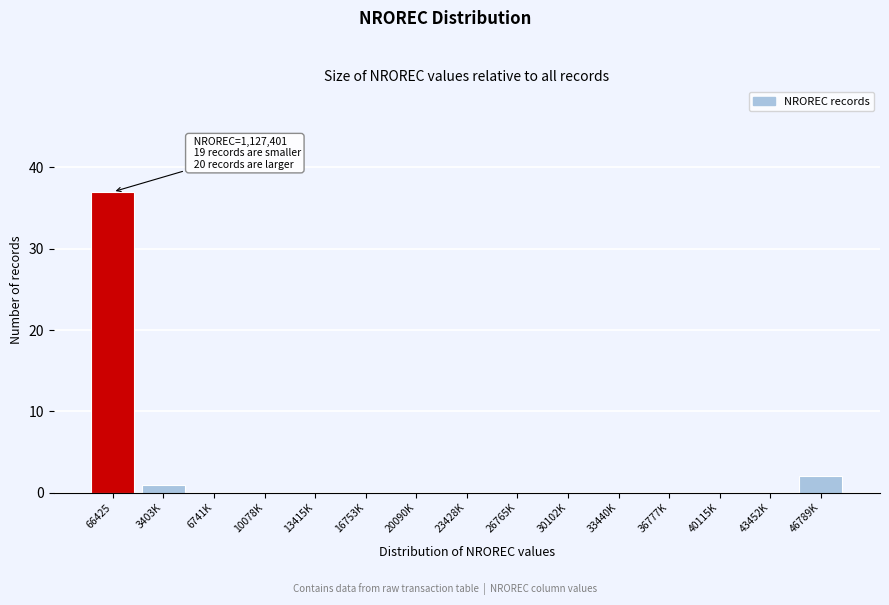

Reading right to left, list all the values displayed in this chart.

46789K=2	43452K=0	40115K=0	36777K=0	33440K=0	30102K=0	26765K=0	23428K=0	20090K=0	16753K=0	13415K=0	10078K=0	6741K=0	3403K=1	66425=37